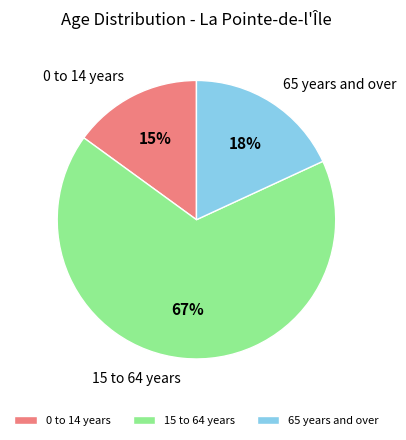

Do 15 to 64 years and 0 to 14 years together represent more than half of the pie?

Yes